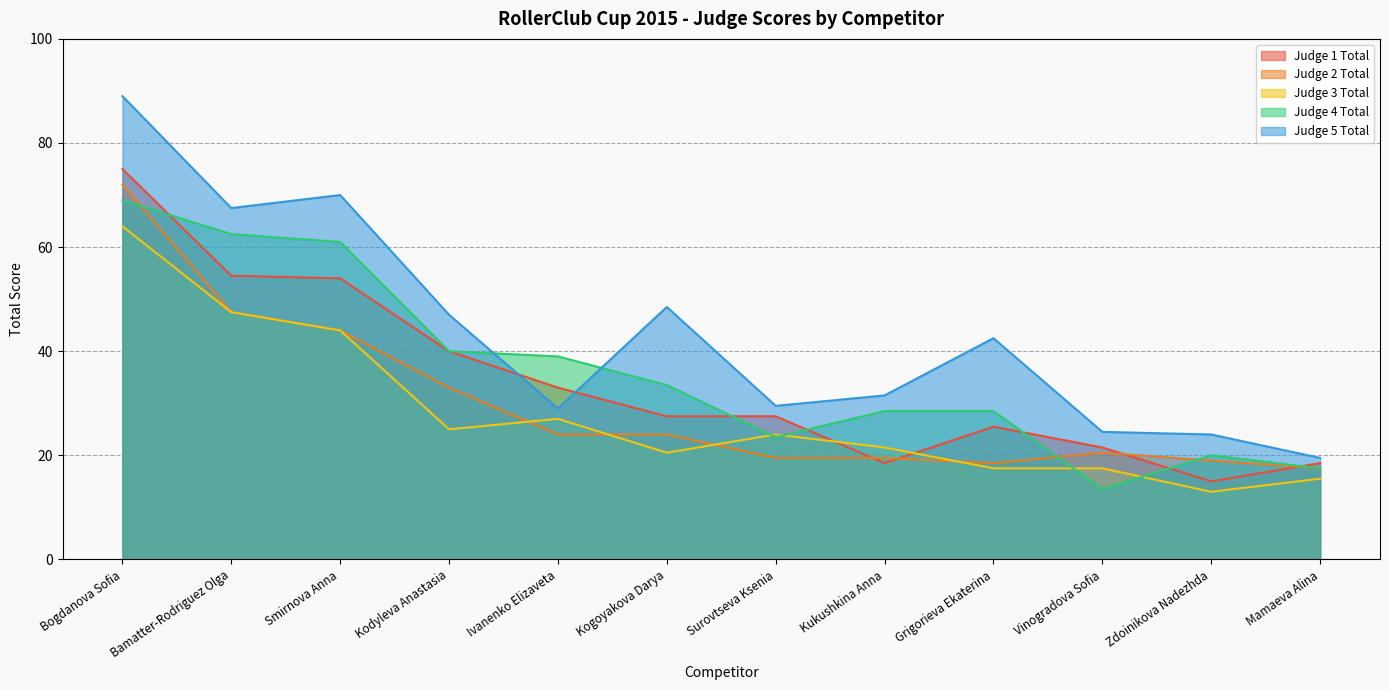

What is the difference between the second highest and minimum values in the Judge 1 Total series?

39.5